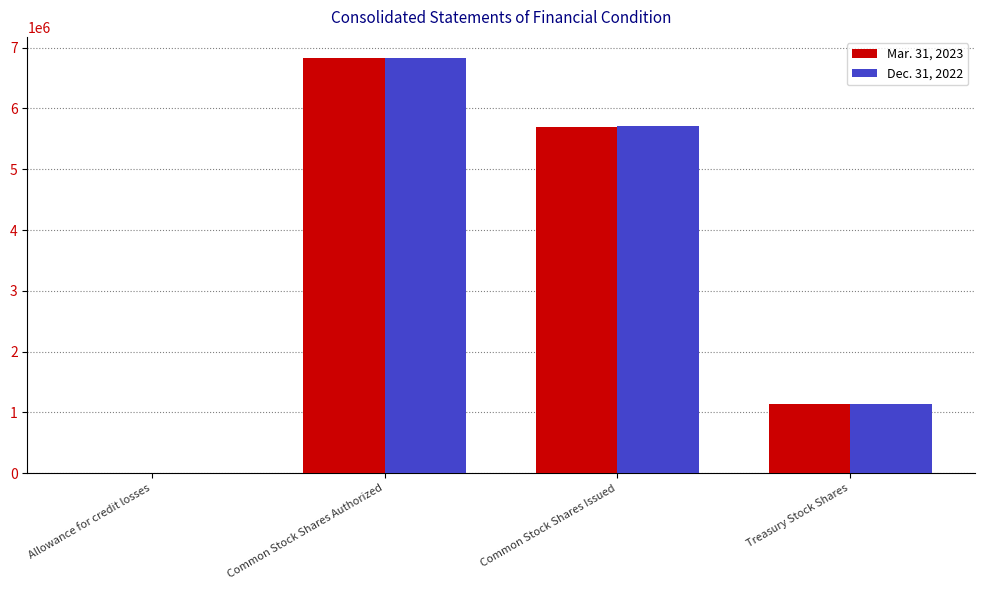

At which category does the chart reach its peak across all series?

Common Stock Shares Authorized